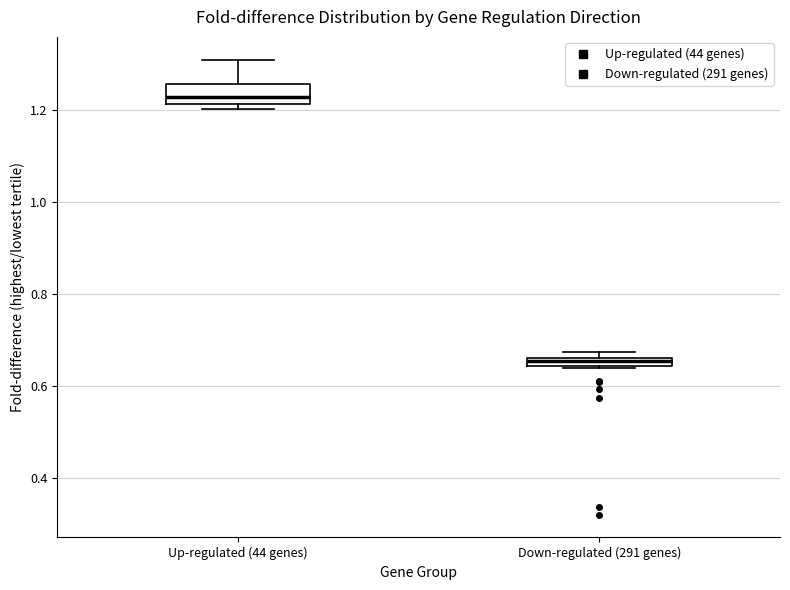

Where does the upper whisker of the box for Up-regulated (44 genes) end on the y-axis? The values are not printed on the chart, so give them approximately, as read against the axis.

1.30